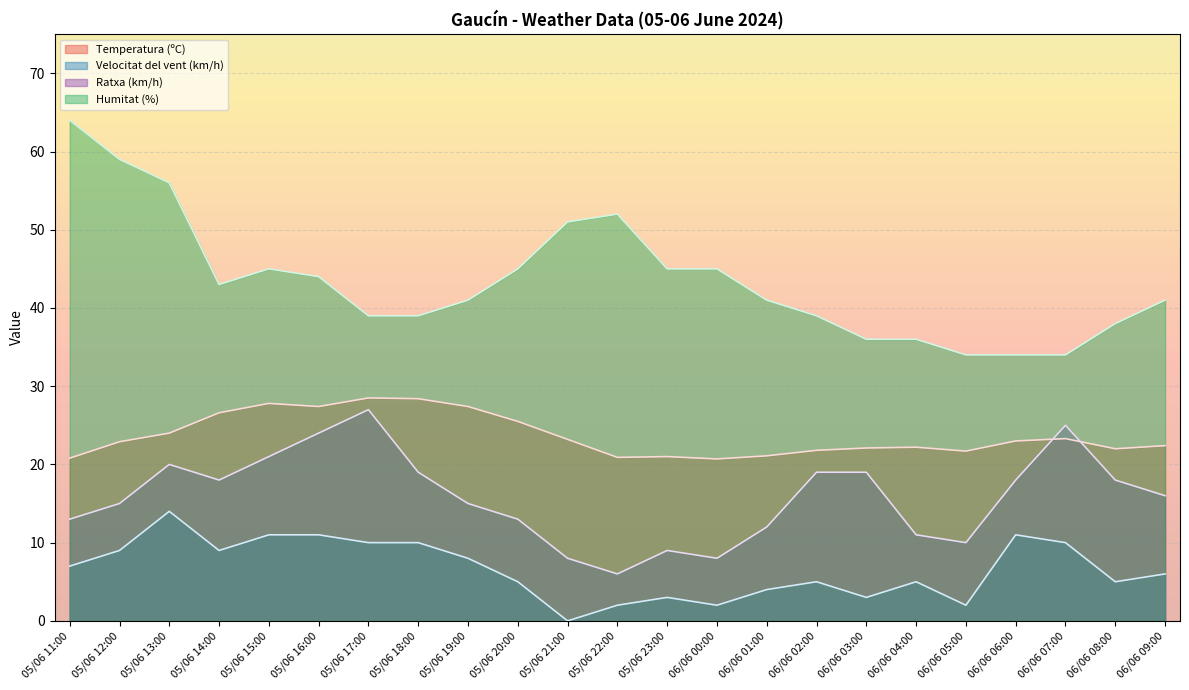

List the series in order of their overall mean, highest first.

Humitat (%), Temperatura (ºC), Ratxa (km/h), Velocitat del vent (km/h)